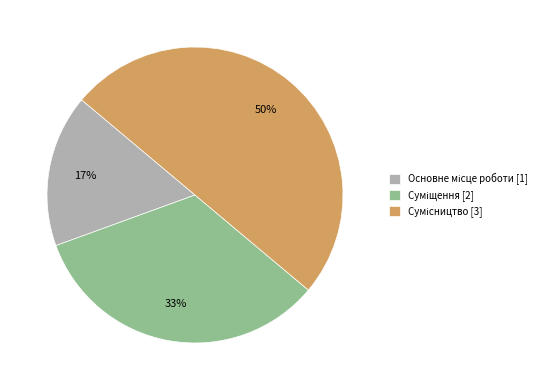

To the nearest percent, what is the average slice percentage?

33%